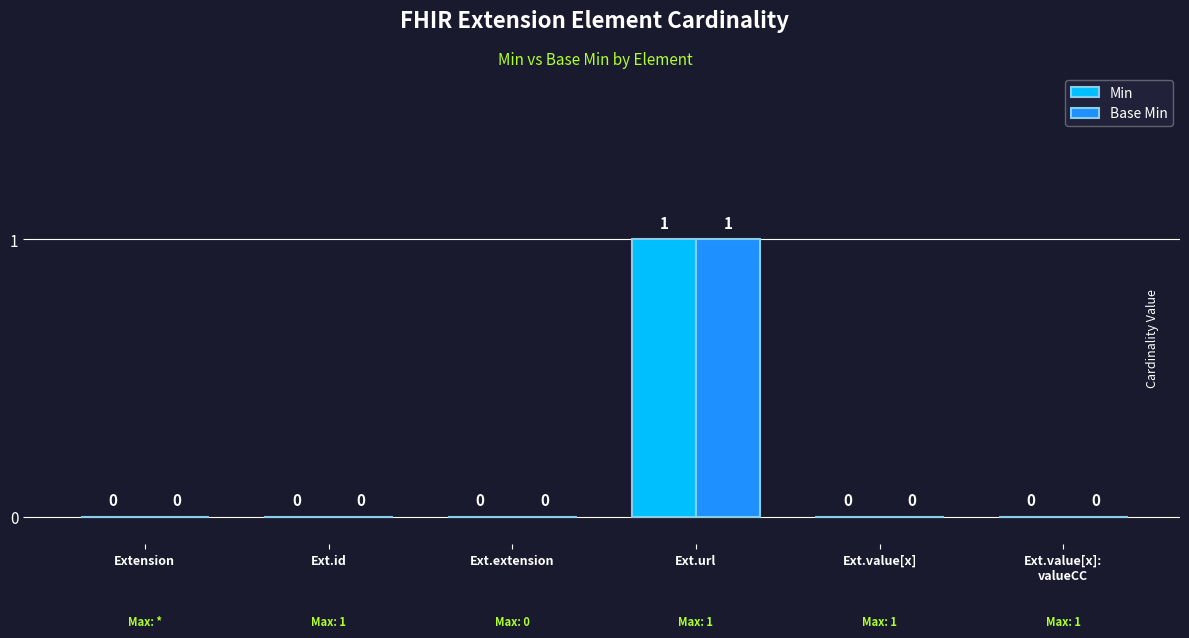

What is the sum of the Min values at Ext.extension and Ext.url?

1